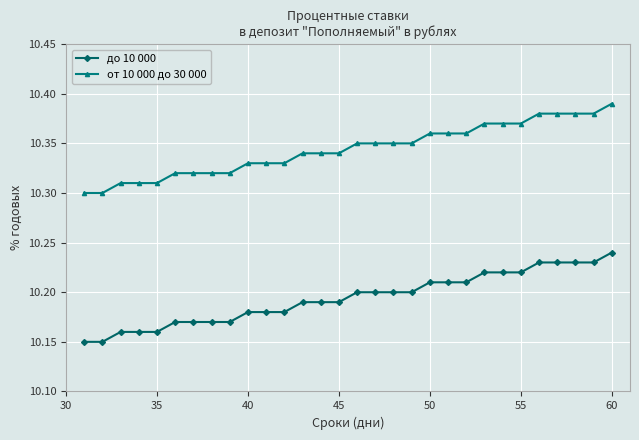

List the series in order of their peak value, lowest first.

до 10 000, от 10 000 до 30 000